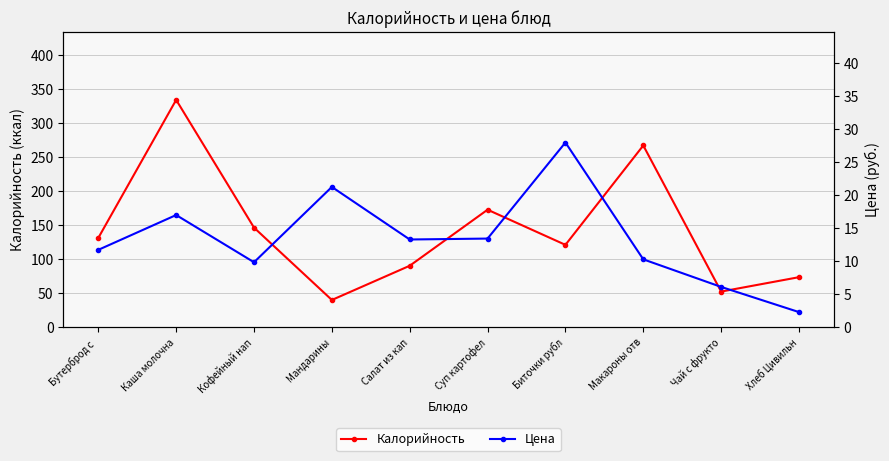

True or false: Цена and Калорийность intersect in this chart.

False